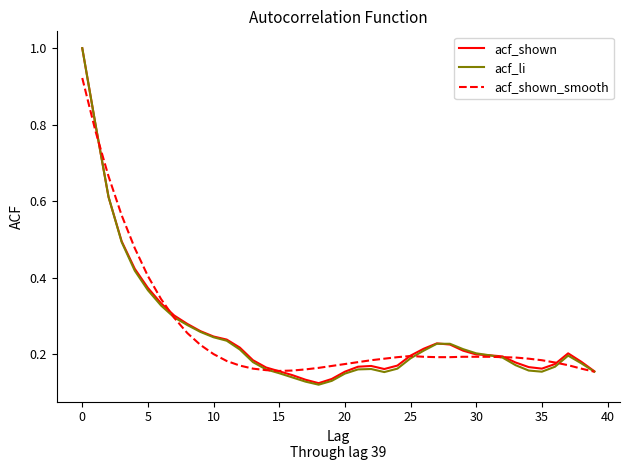

What is the greatest value displayed?

1.0